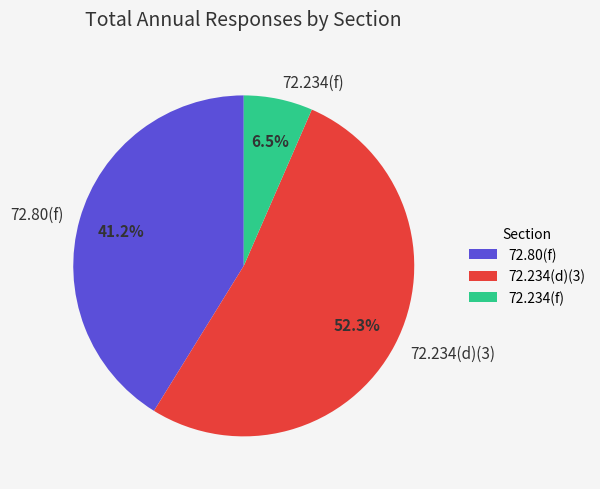

To the nearest percent, what is the average slice percentage?

33%